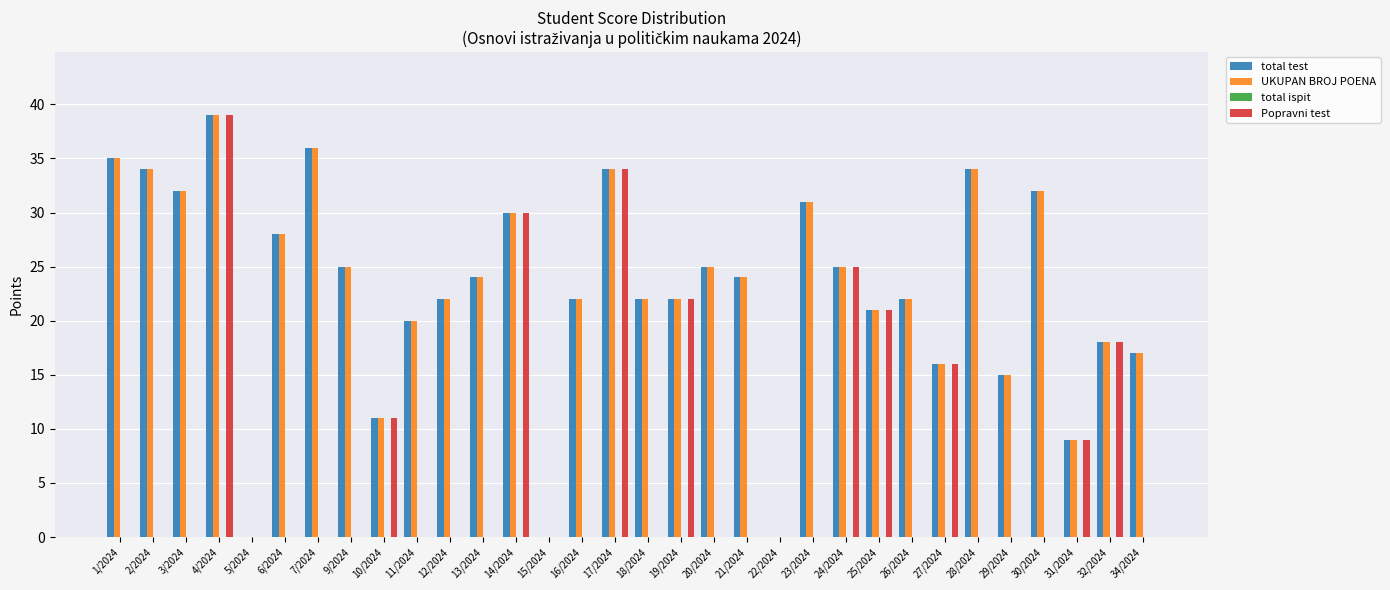

What is the greatest value displayed?

39